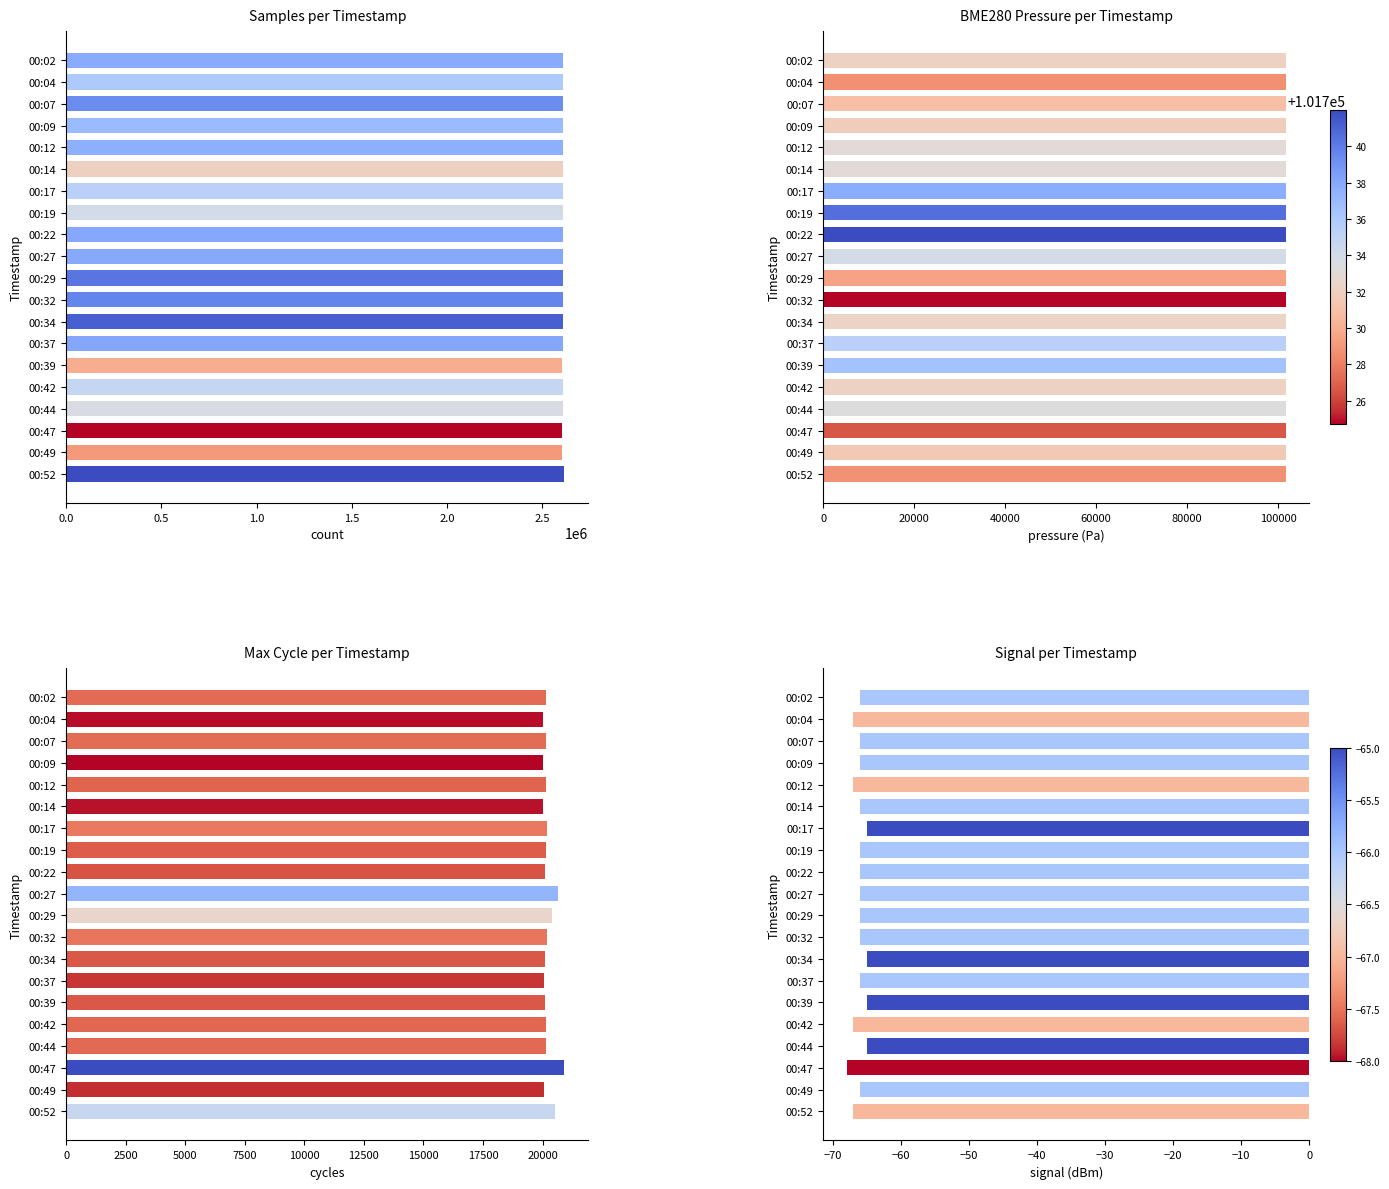

How many data points in BME280 Pressure per Timestamp are above 101732?

12